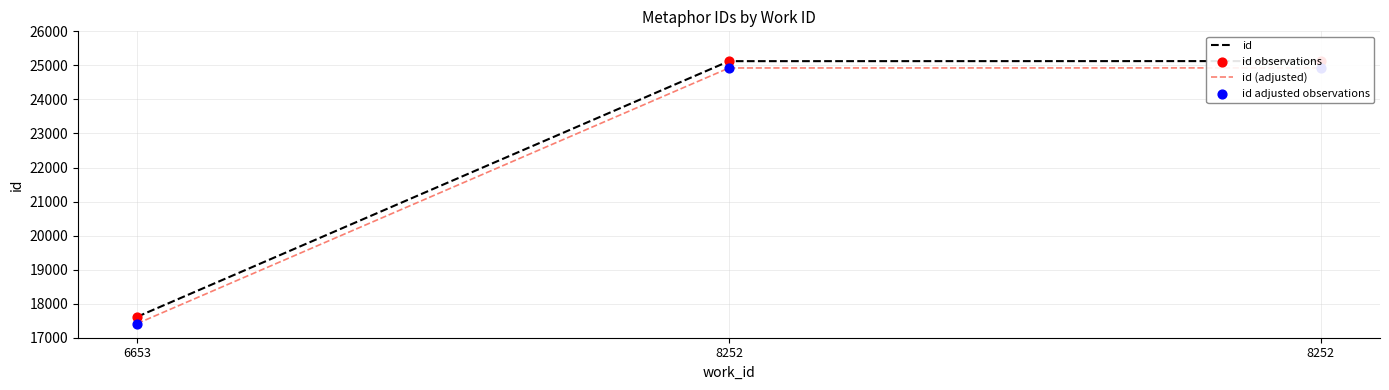

Which series has the largest total across all categories?

id